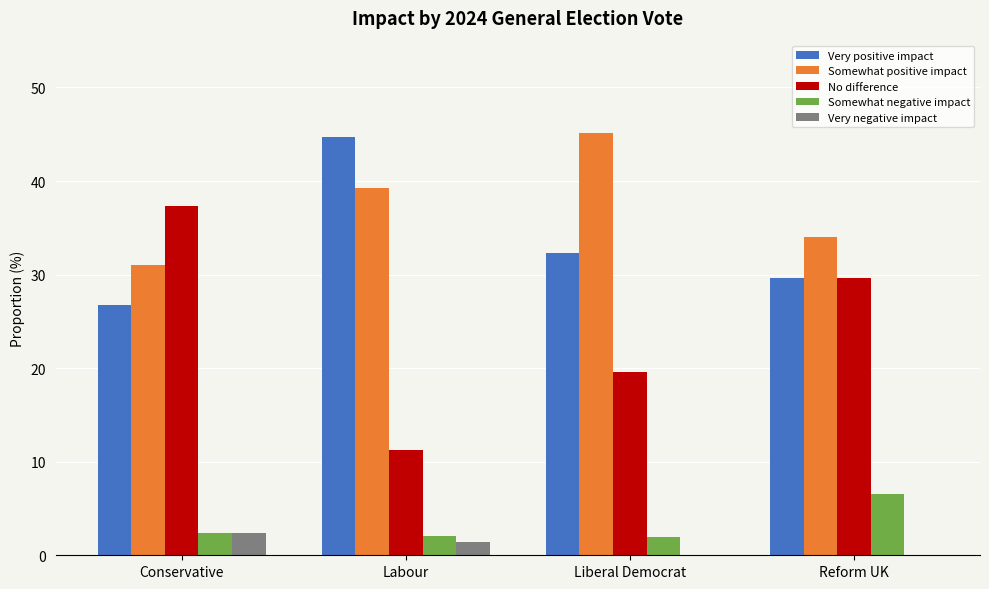

Is it true that Very positive impact equals 45.3 at Liberal Democrat?

False